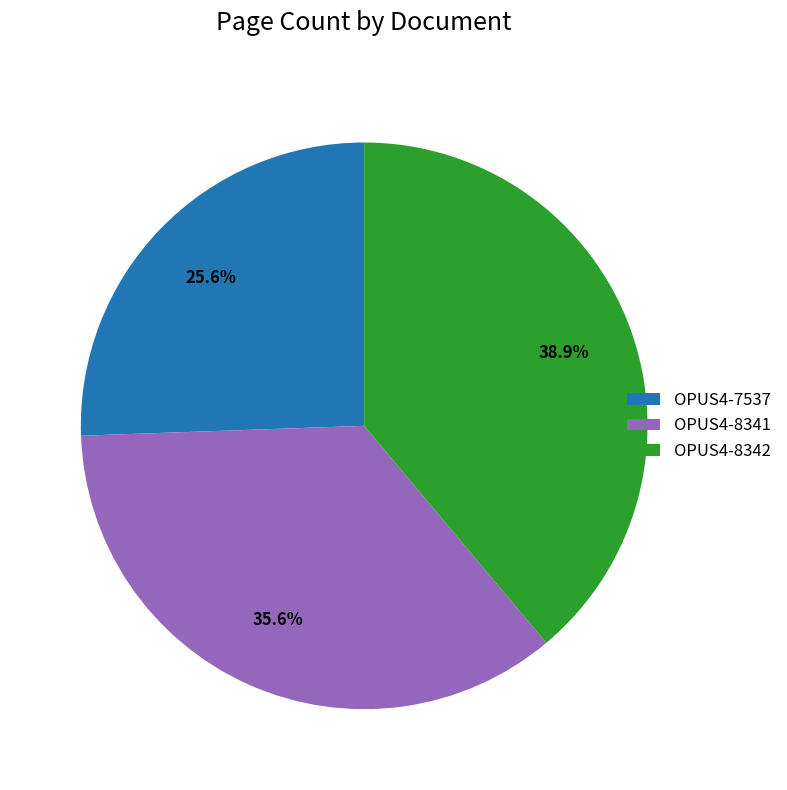

How many segments does this pie chart have?

3